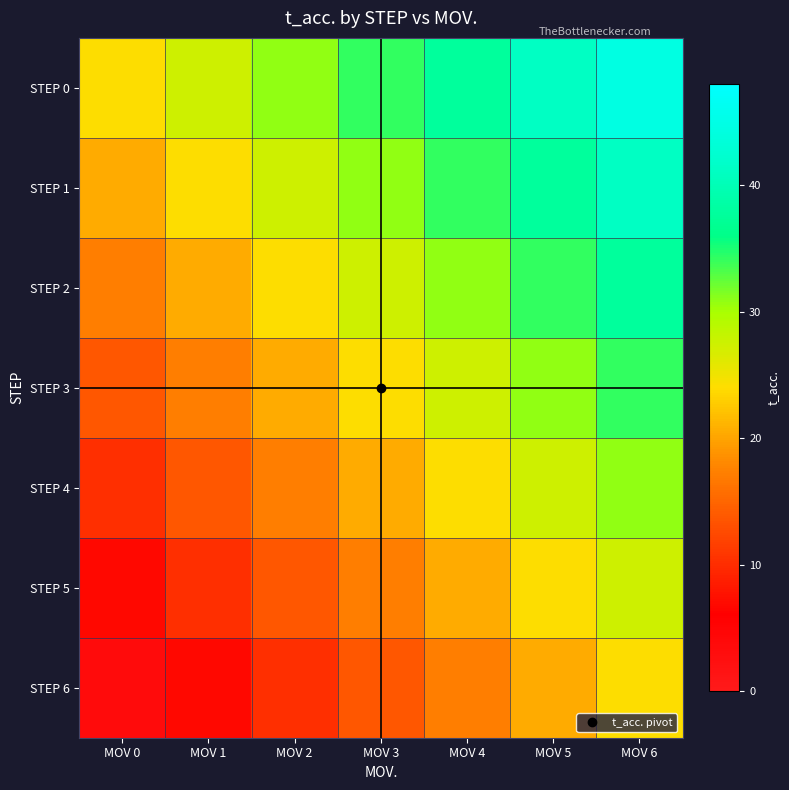

What is the minimum value shown in the chart?

3.4